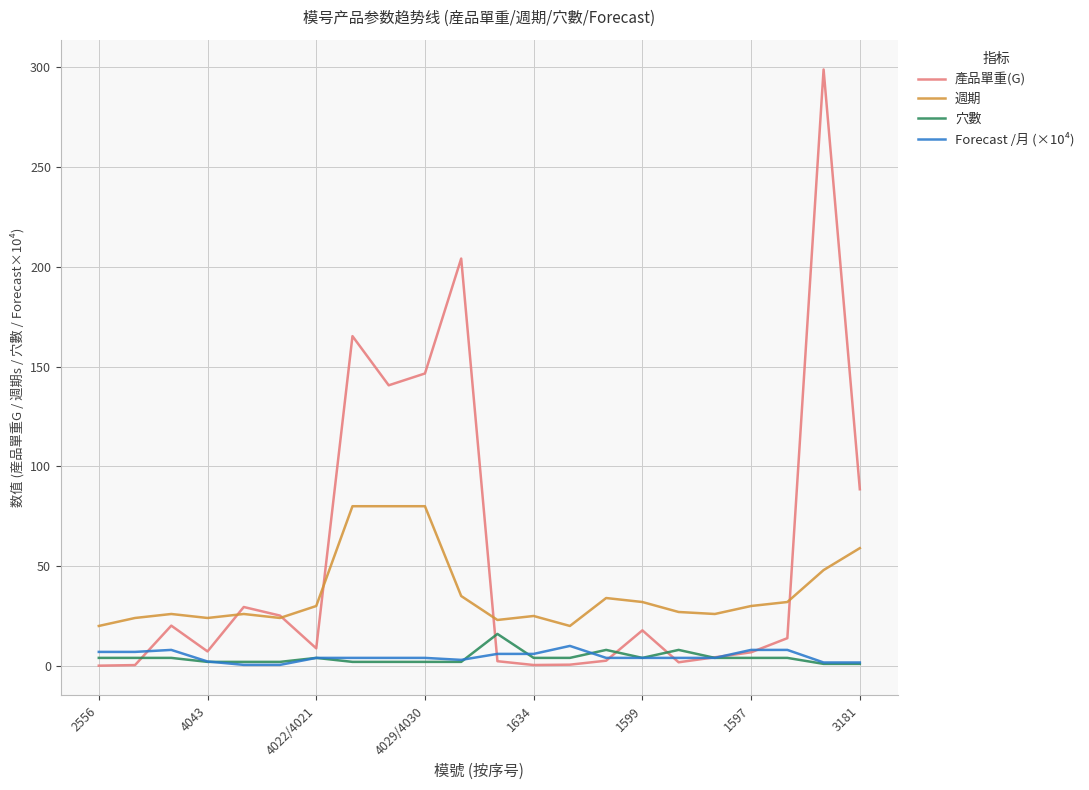

List the series in order of their peak value, lowest first.

Forecast /月 (×10⁴), 穴數, 週期, 產品單重(G)